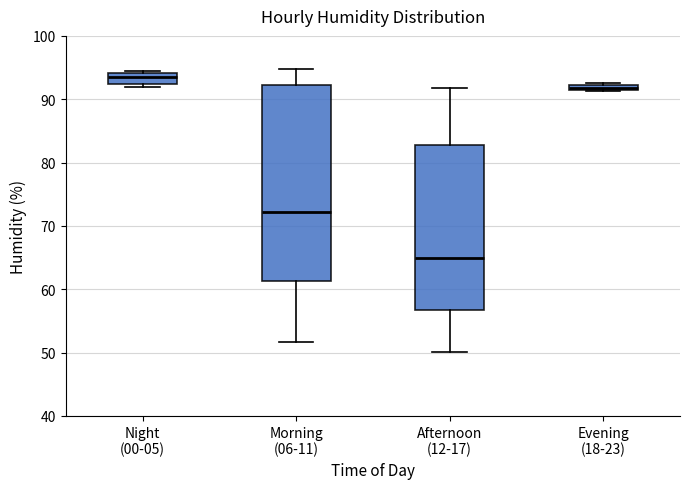

Where is the lower edge of the box for Night (00-05) on the y-axis? The values are not printed on the chart, so give them approximately, as read against the axis.

92